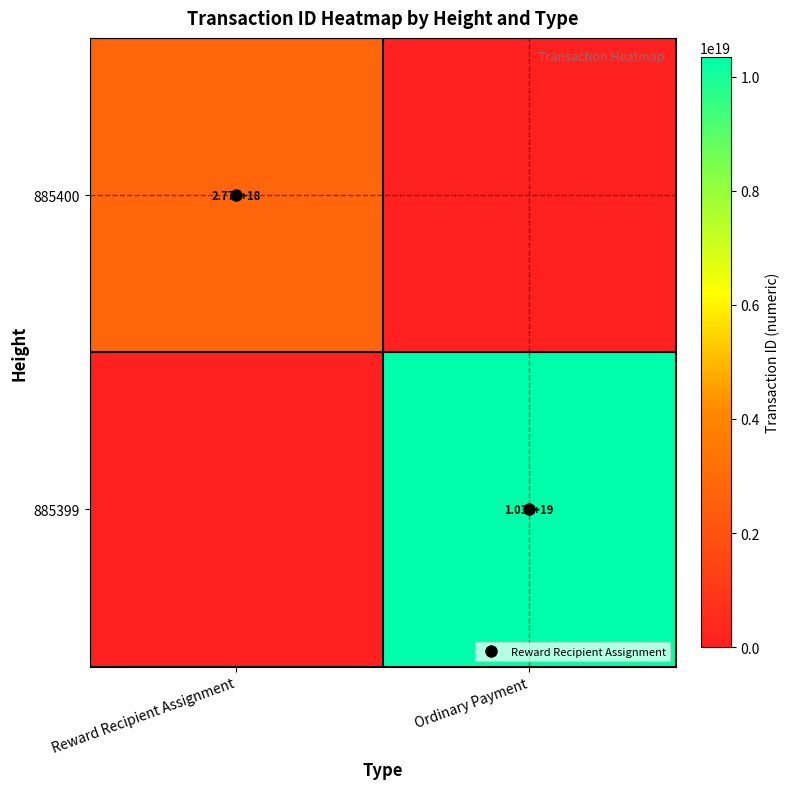

Which series has the widest spread of values?

885399